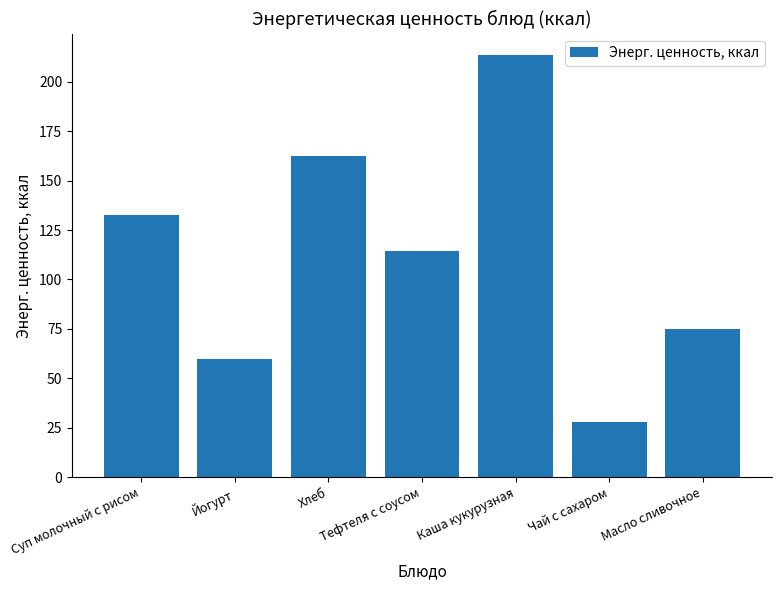

Rank the categories by value from lowest to highest.

Чай с сахаром, Йогурт, Масло сливочное, Тефтеля с соусом, Суп молочный с рисом, Хлеб, Каша кукурузная